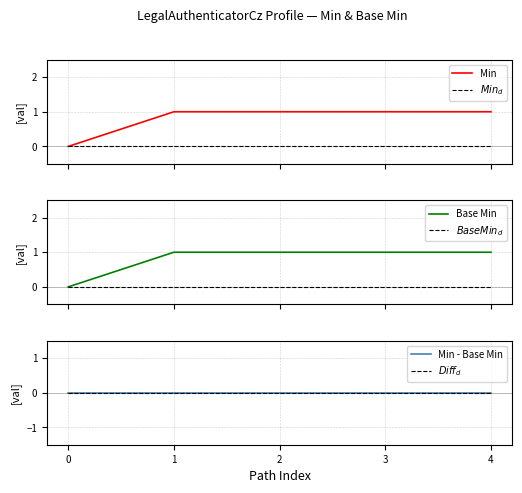

Does the chart have visible grid lines?

Yes